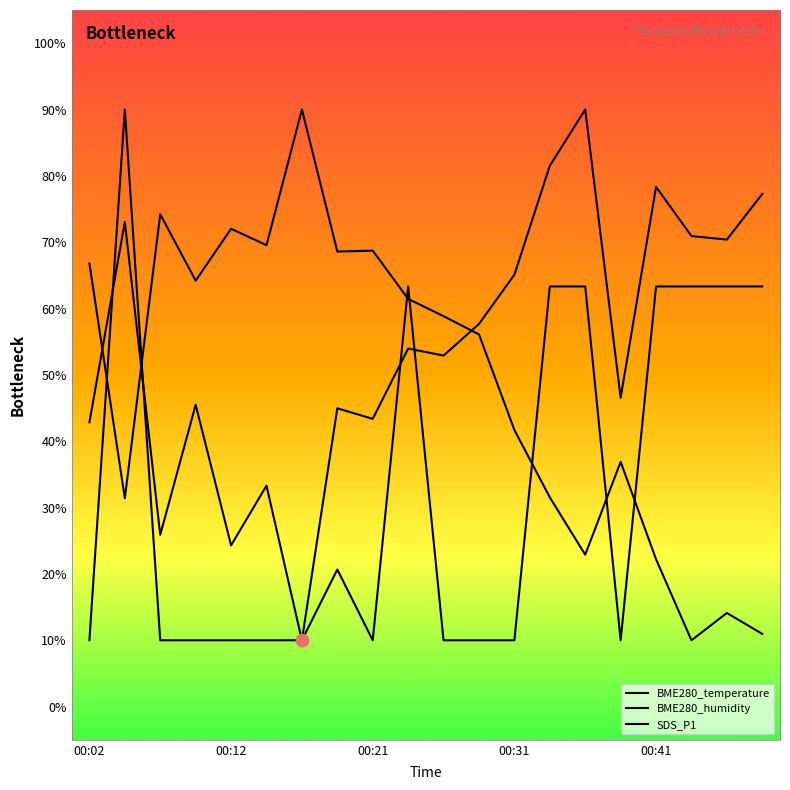

Is this an area chart (filled region under the line)?

No